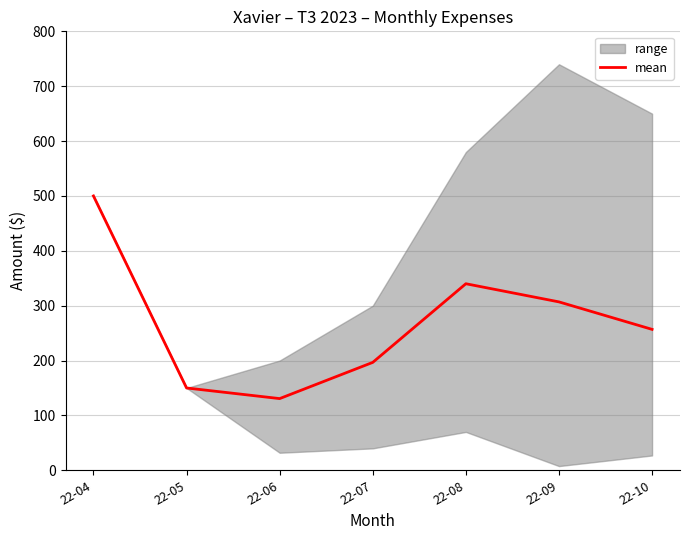

Rank the categories by value from lowest to highest.

22-06, 22-05, 22-07, 22-10, 22-09, 22-08, 22-04